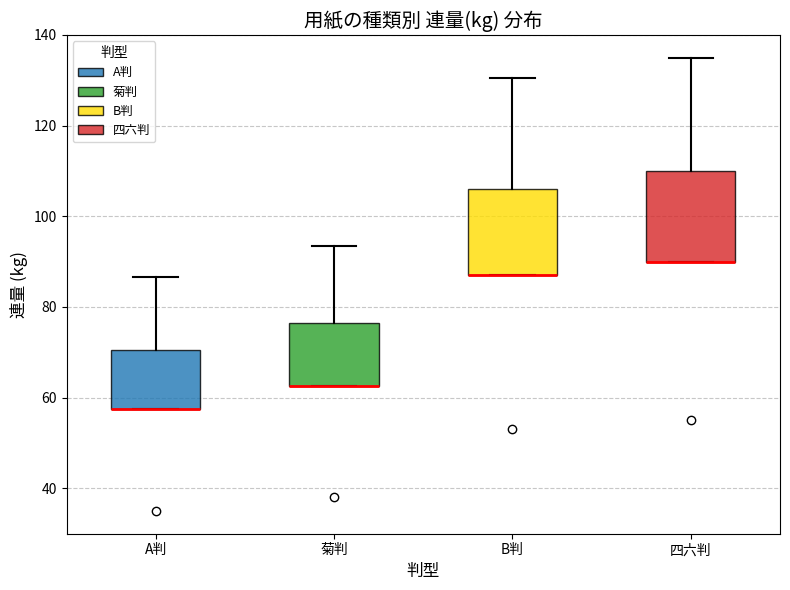

Reading left to right, read every box against the y-axis: the position of its median line, the range the box covers, and the ends of its whiskers. The values are not printed on the chart, so give them approximately, as read against the axis.

A判: median 58 (drawn on the box's lower edge), box 58 to 70, whiskers 58 to 86
菊判: median 62 (drawn on the box's lower edge), box 62 to 76, whiskers 62 to 94
B判: median 88 (drawn on the box's lower edge), box 88 to 106, whiskers 88 to 130
四六判: median 90 (drawn on the box's lower edge), box 90 to 110, whiskers 90 to 136